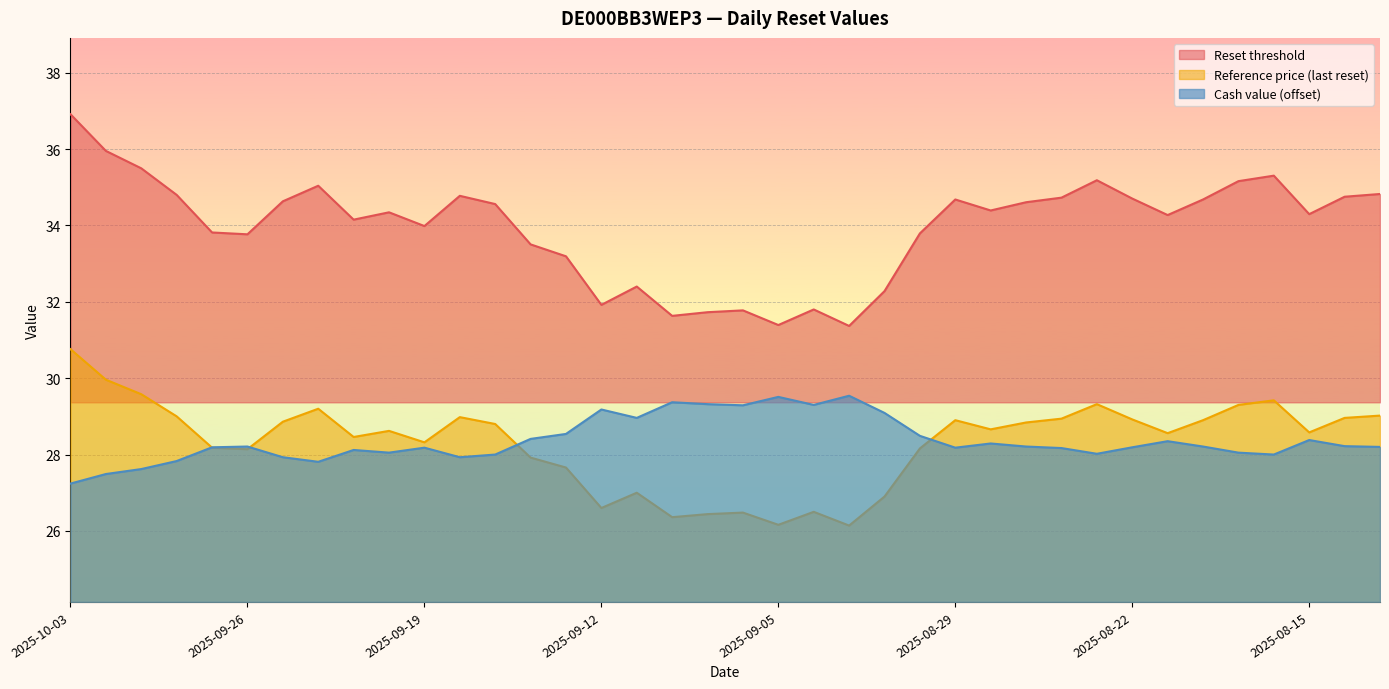

At which category is the sum across all series the highest?

2025-10-03